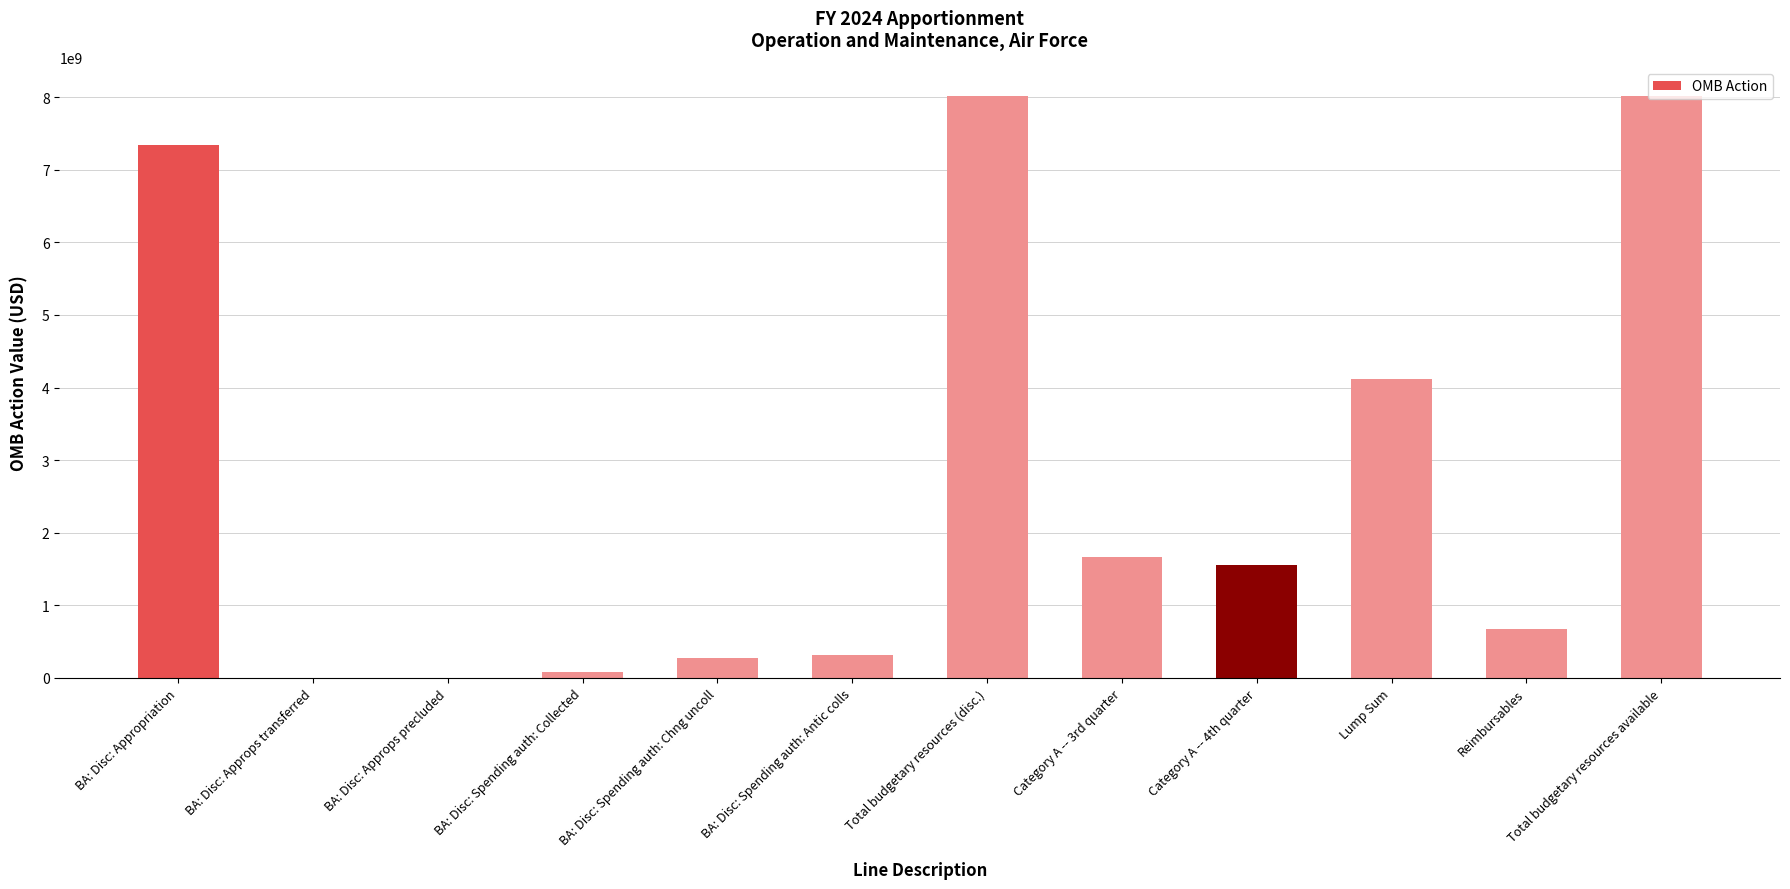

At which label is the value closest to 4008120000?

Lump Sum